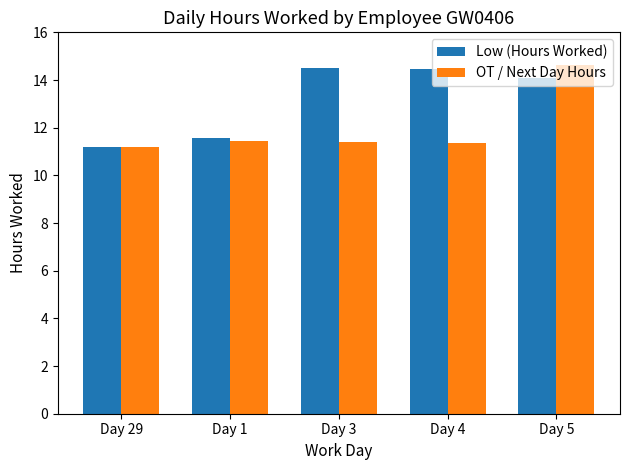

Which series has the widest spread of values?

OT / Next Day Hours